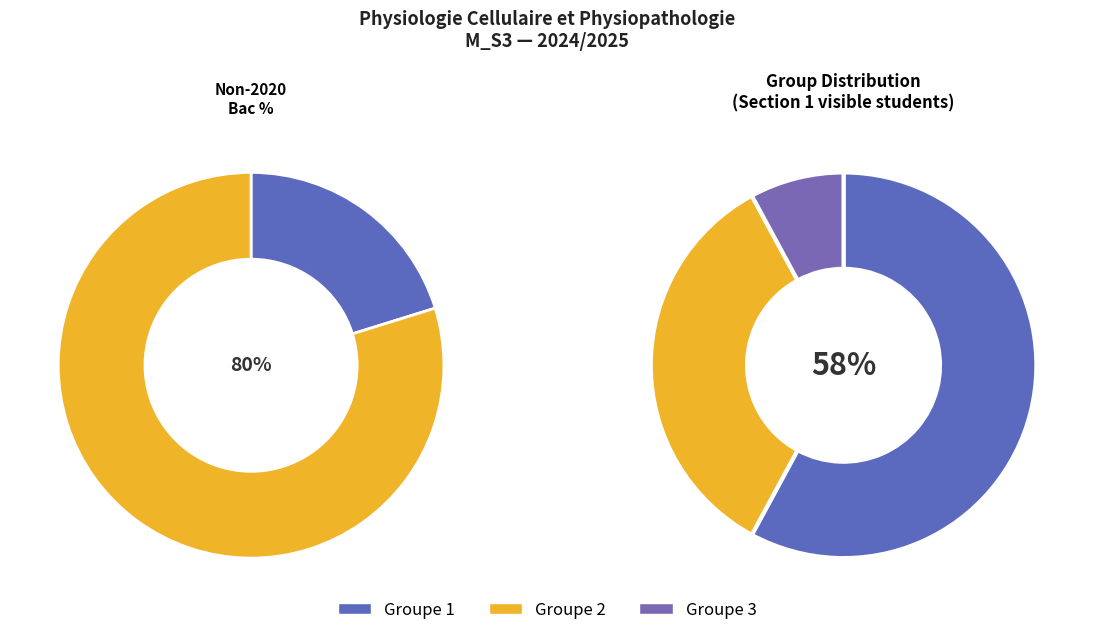

True or false: Groupe 3 accounts for 1% of the total.

False